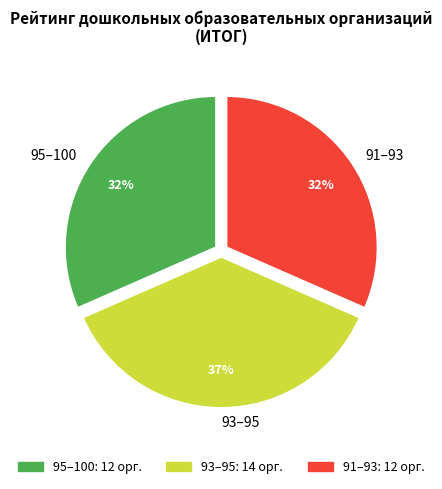

To the nearest percent, what is the average slice percentage?

33%